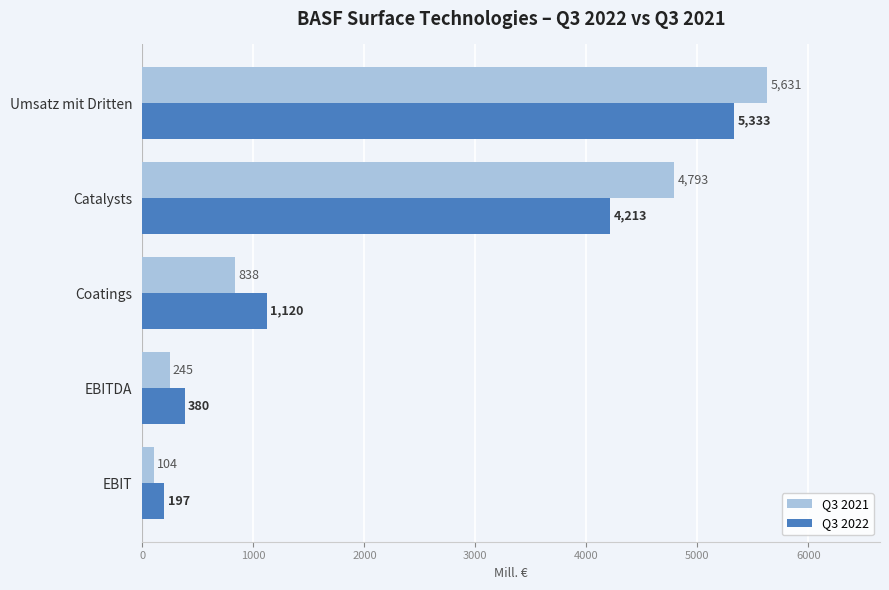

What are all the series names shown in the legend?

Q3 2021, Q3 2022